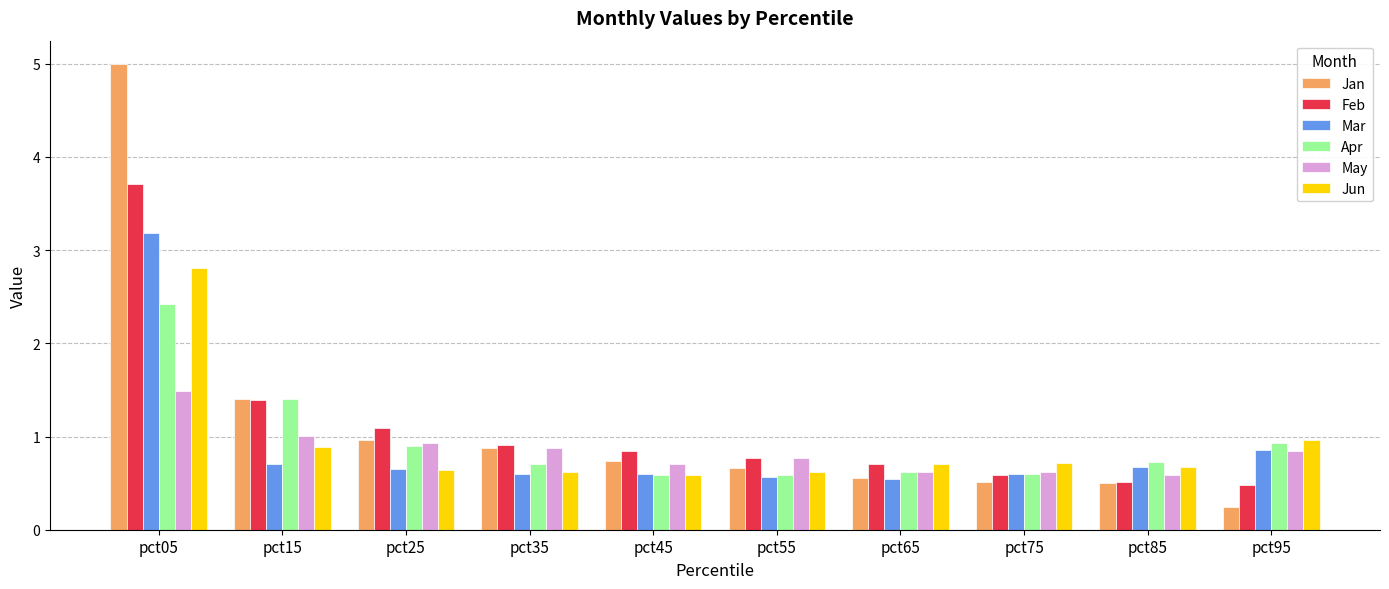

The value of May at pct95 is 1.5. True or false?

False